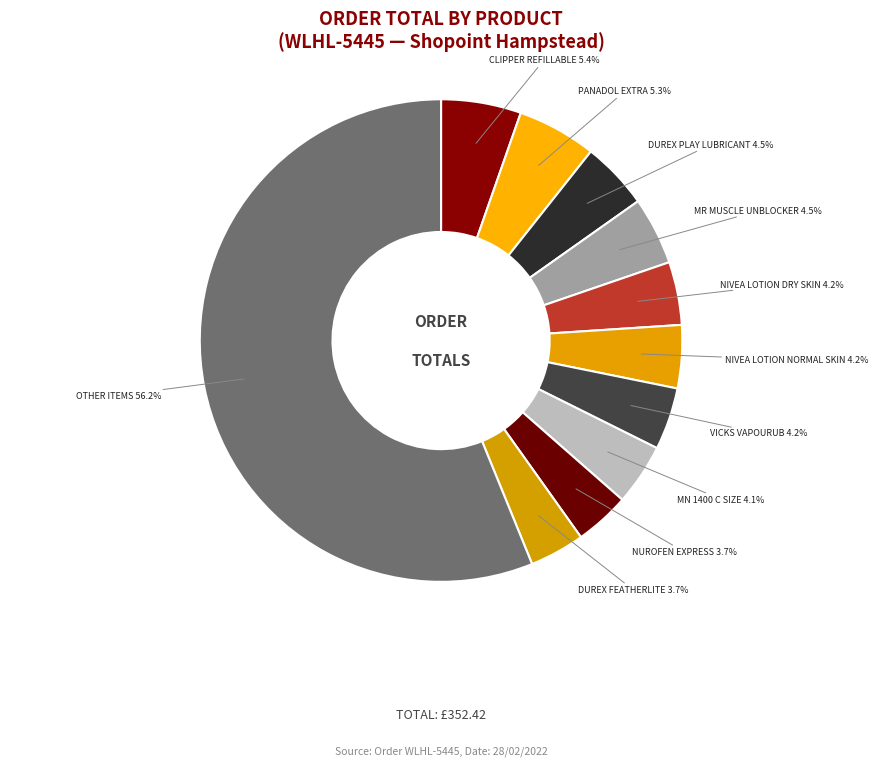

How many segments does this pie chart have?

11